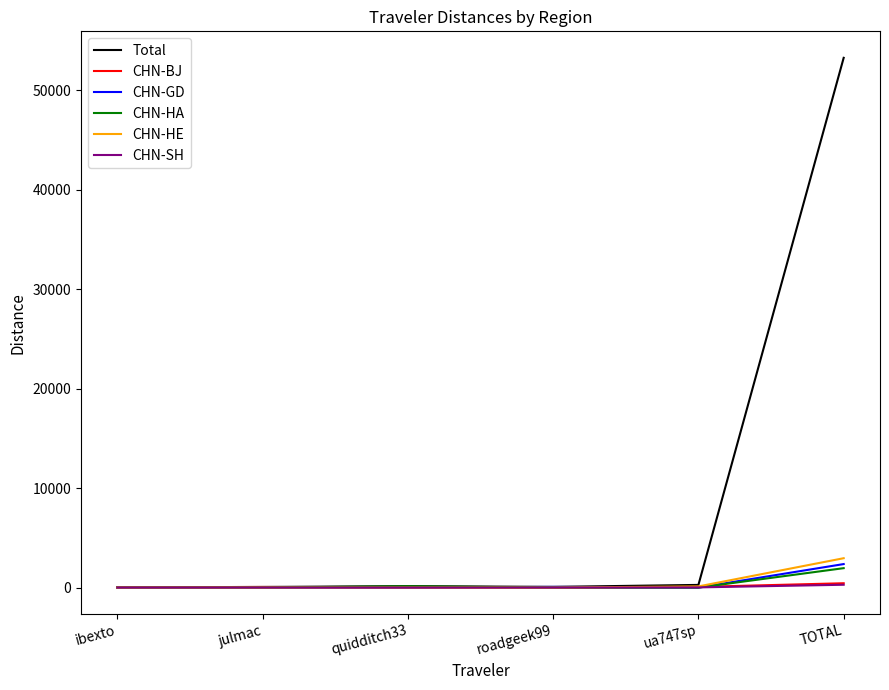

Which series has the widest spread of values?

Total